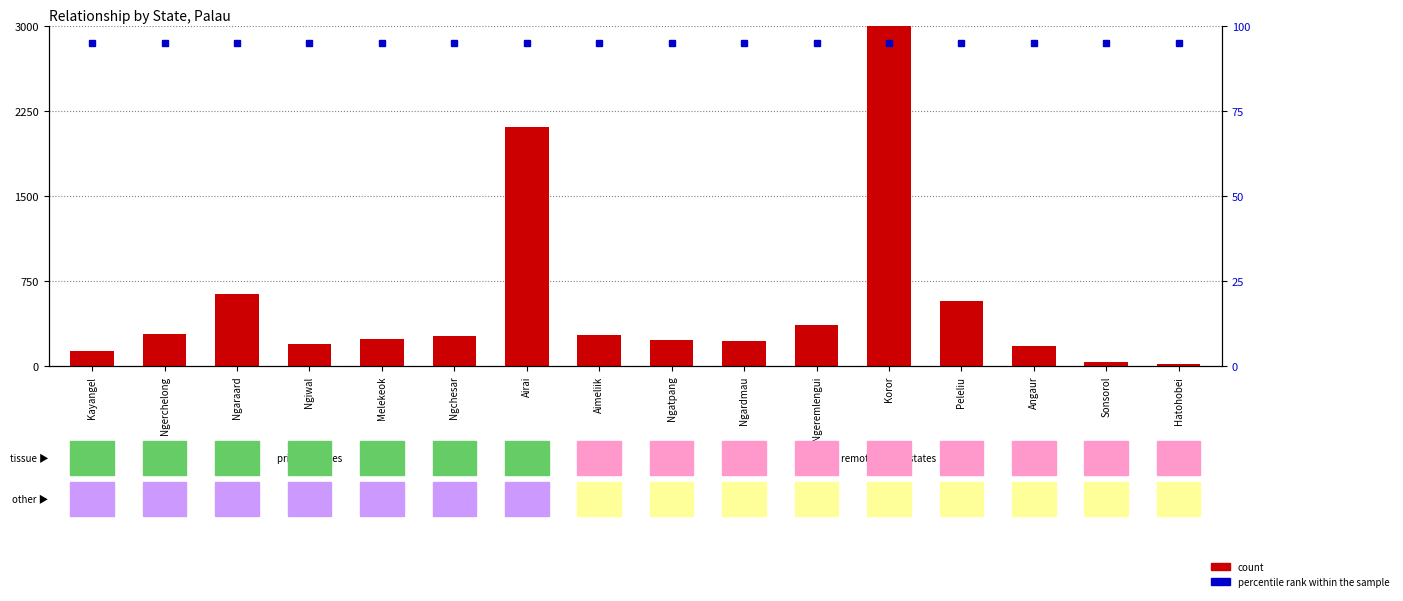

What is the average value of the percentile rank within the sample series?

95